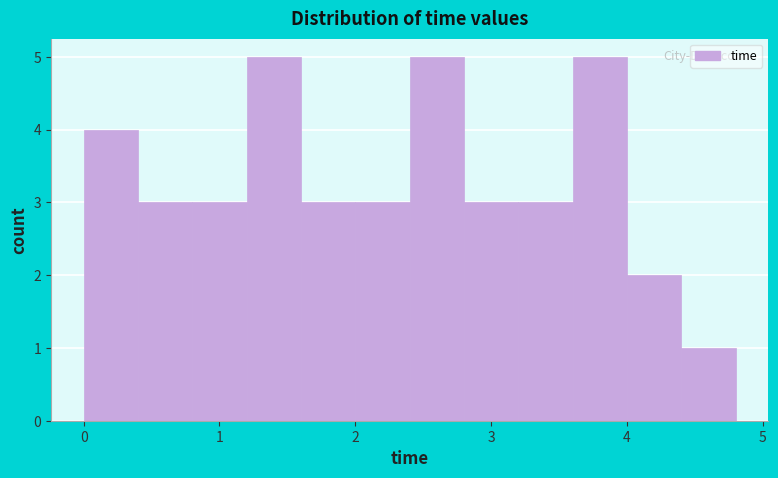

Reading left to right, transcribe this chart: for each bar, give the range it covers on the x-axis and its height. The values are not printed on the chart, so give them approximately, as read against the axis.

0.0 to 0.4: 4
0.4 to 0.8: 3
0.8 to 1.2: 3
1.2 to 1.6: 5
1.6 to 2.0: 3
2.0 to 2.4: 3
2.4 to 2.8: 5
2.8 to 3.2: 3
3.2 to 3.6: 3
3.6 to 4.0: 5
4.0 to 4.4: 2
4.4 to 4.8: 1